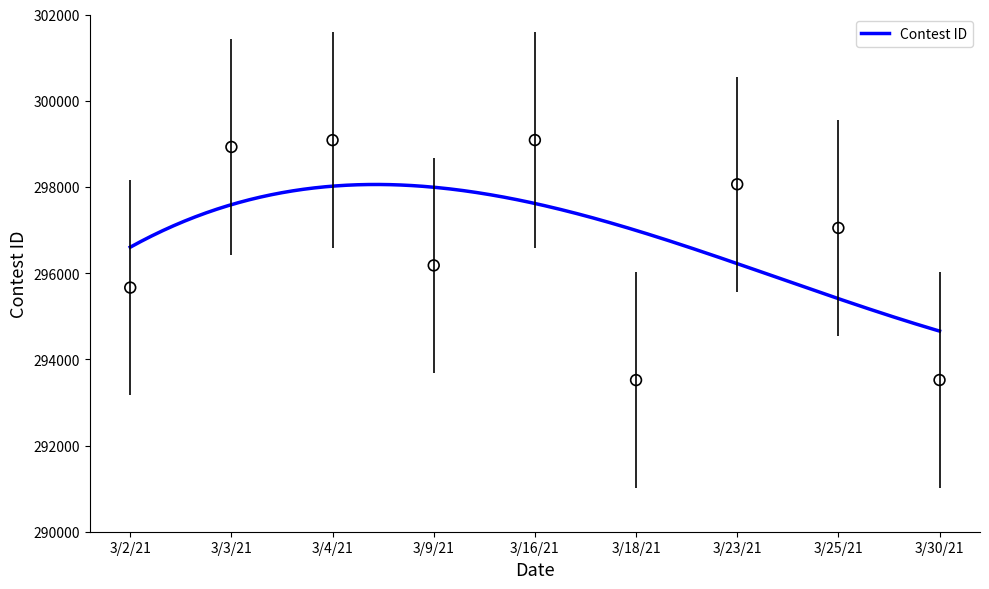

What is the ratio of the value at 3/25/21 to the value at 3/30/21?

1.0